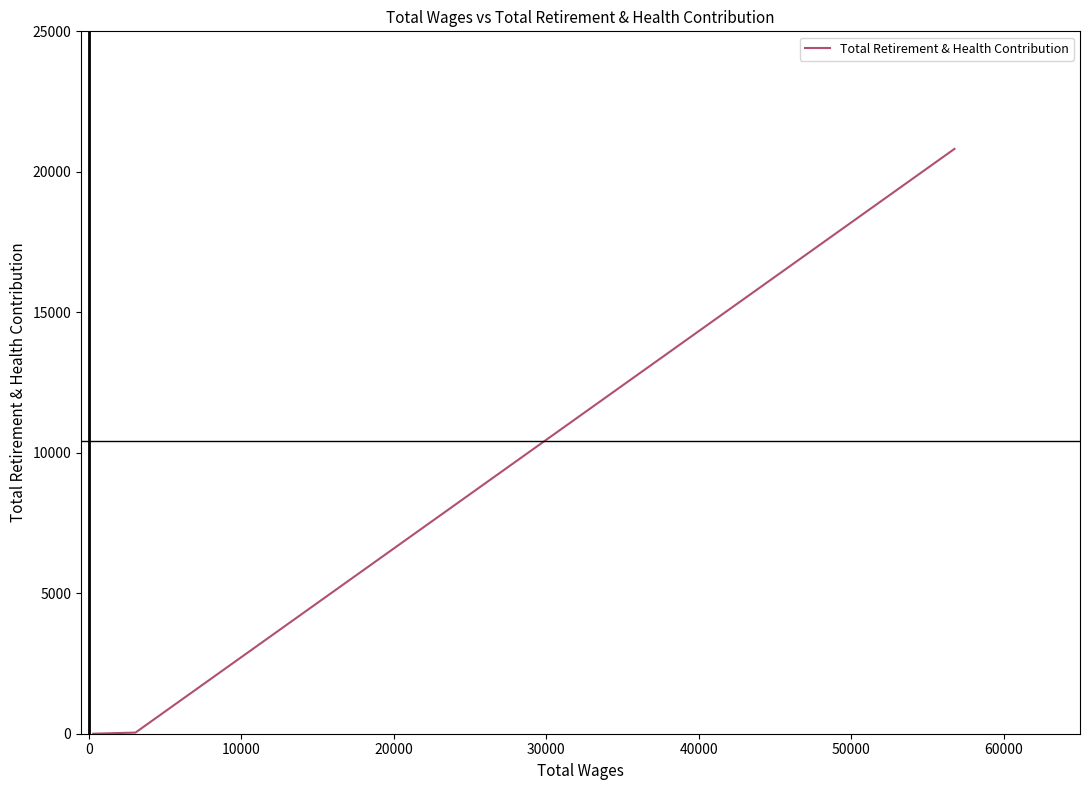

What is the maximum value shown in the chart?

20816